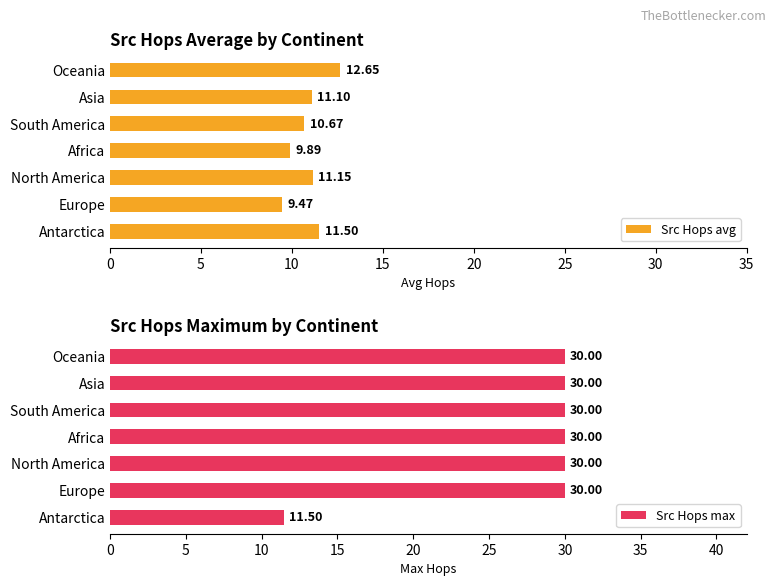

What is the difference between the maximum and second lowest values in the Src Hops avg series?

2.8